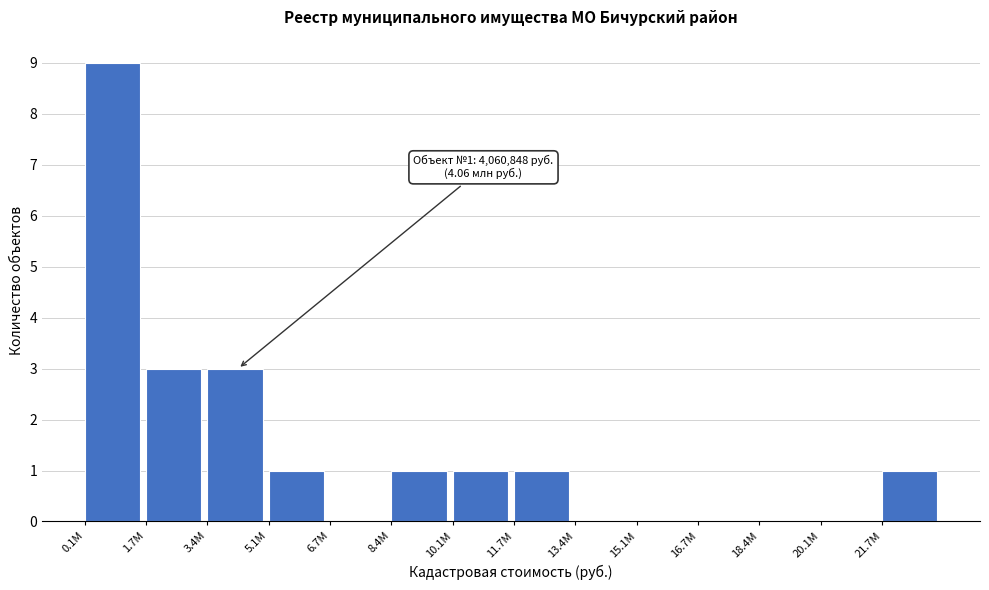

Reading left to right, transcribe all the data shown in this chart.

0.1М=9	1.7М=3	3.4М=3	5.1М=1	6.7М=0	8.4М=1	10.1М=1	11.7М=1	13.4М=0	15.1М=0	16.7М=0	18.4М=0	20.1М=0	21.7М=1